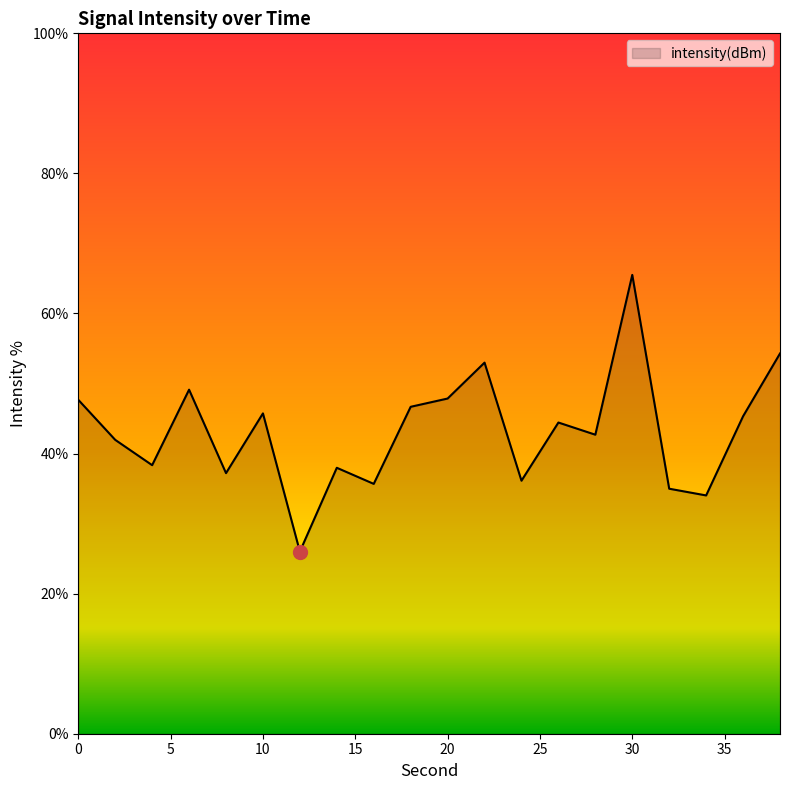

What is the average value?

43.2